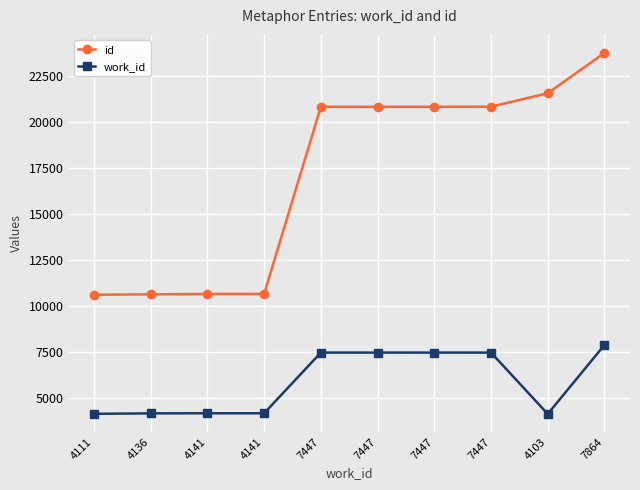

What are all the series names shown in the legend?

id, work_id